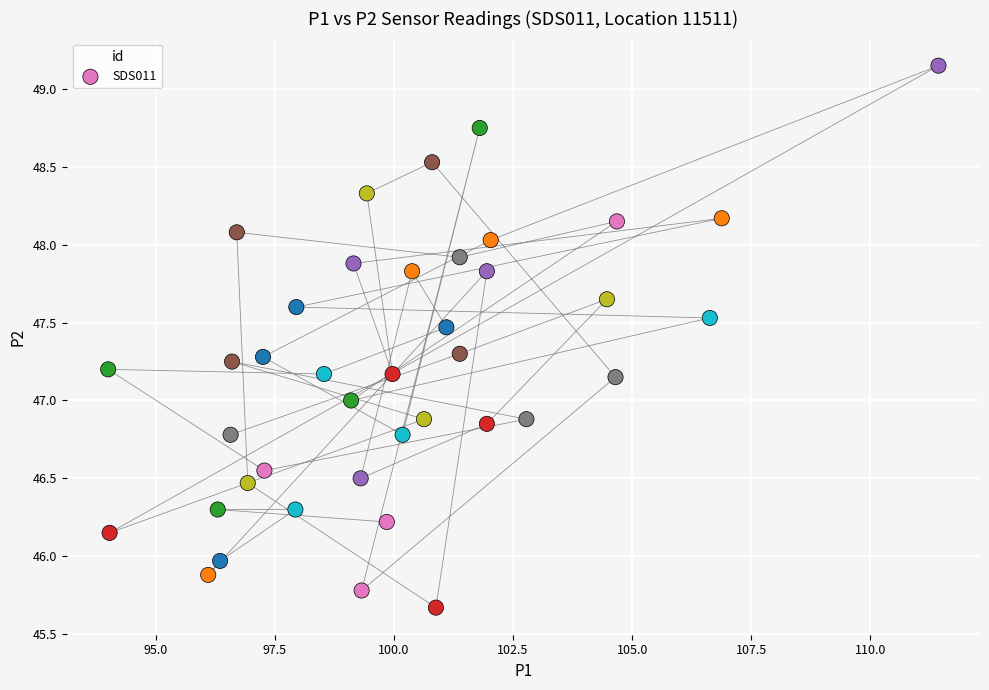

What is the range of X values (max minus min)?

17.4